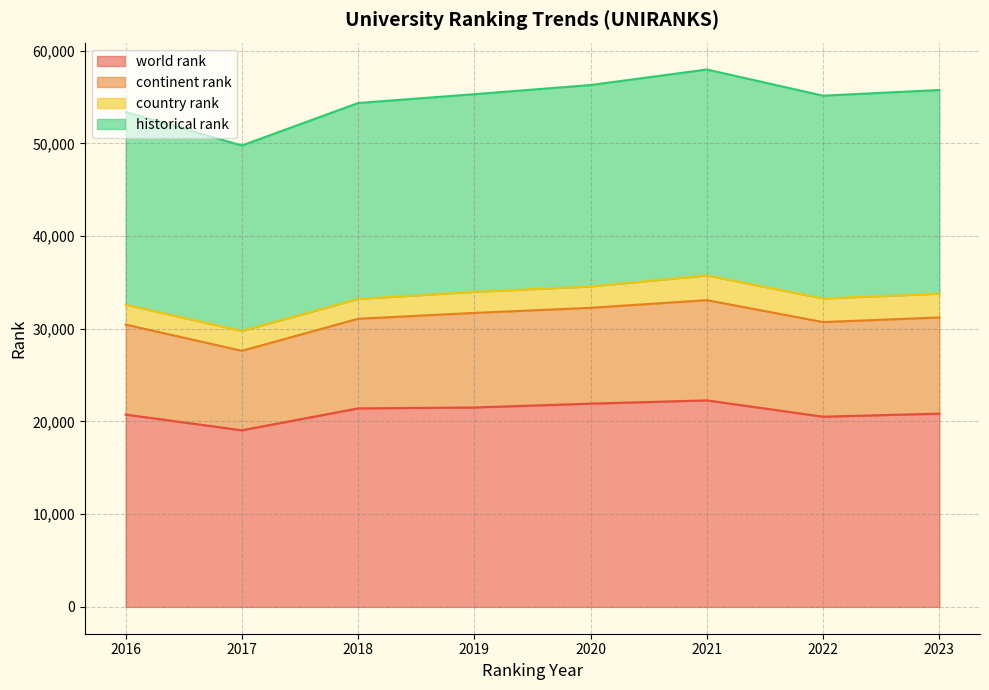

Is it true that world rank equals 20514.0 at 2022?

True